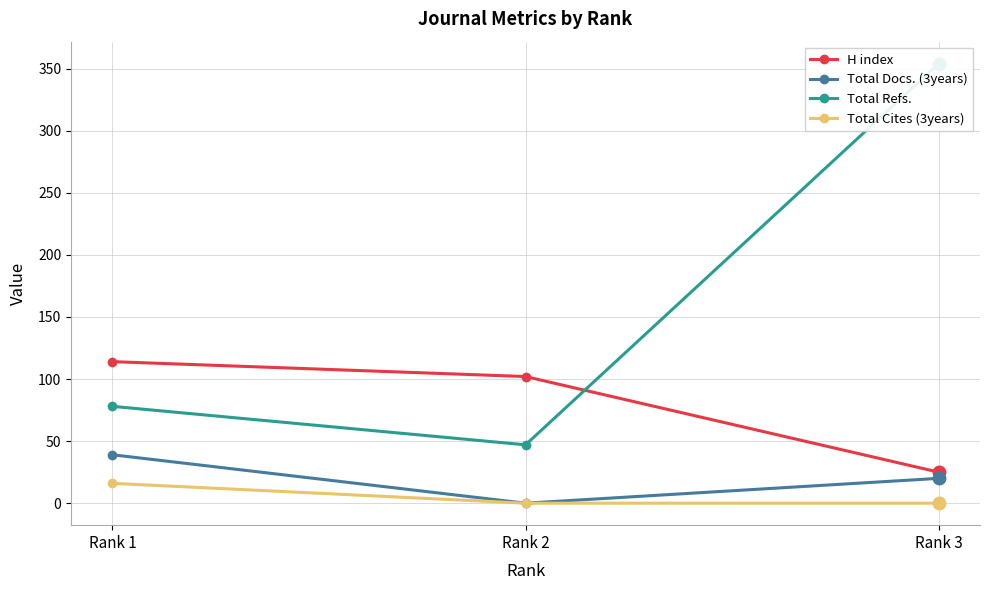

Is this an area chart (filled region under the line)?

No